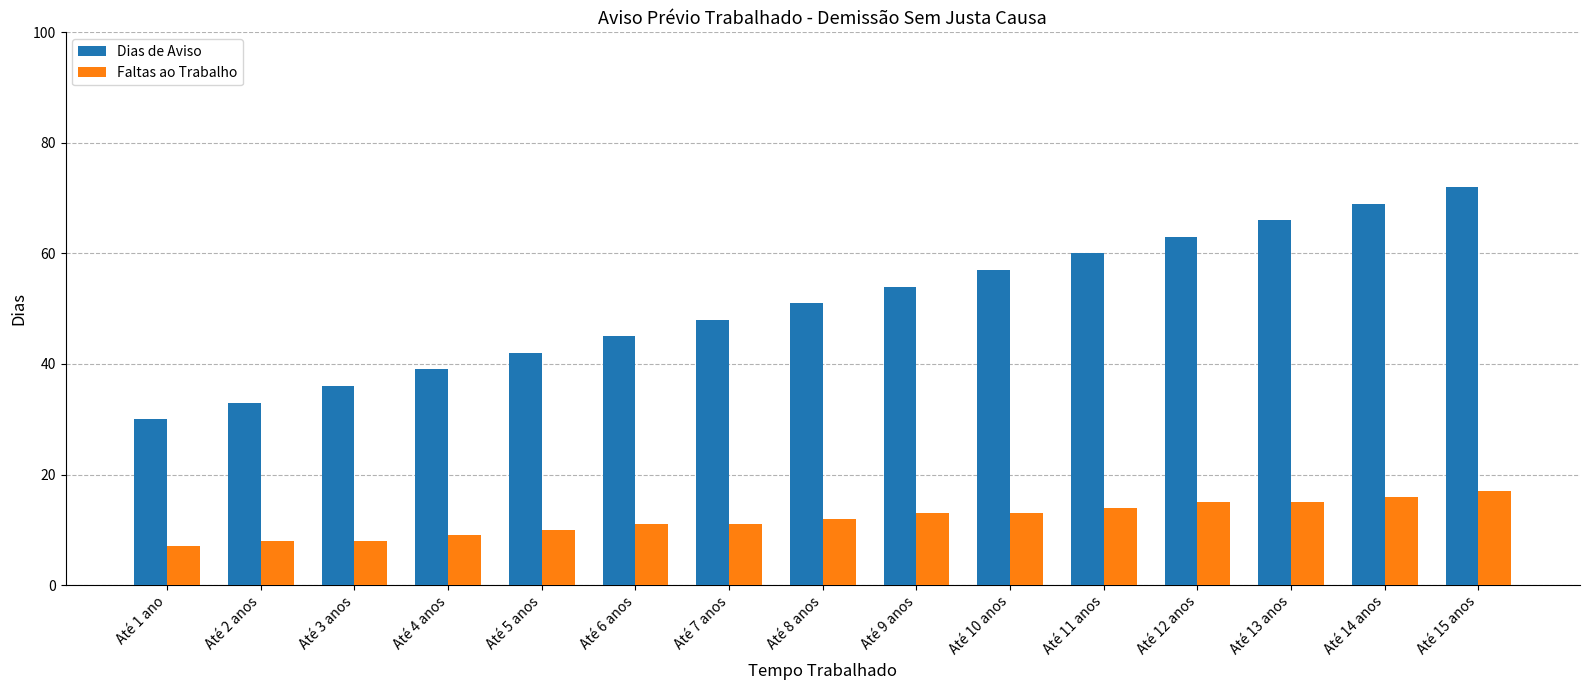

Which label corresponds to the largest value in the chart?

Até 15 anos